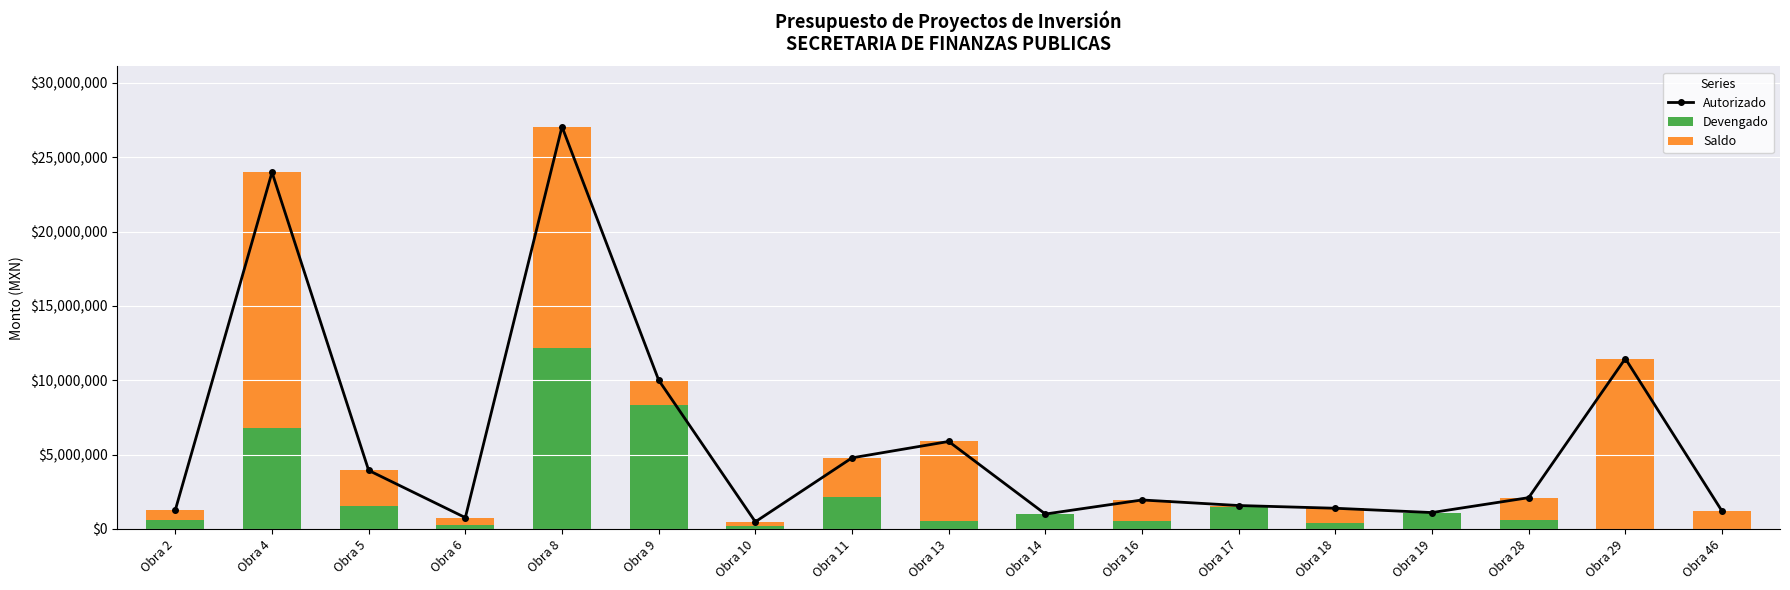

What is the average value of the Autorizado series?

5876770.3